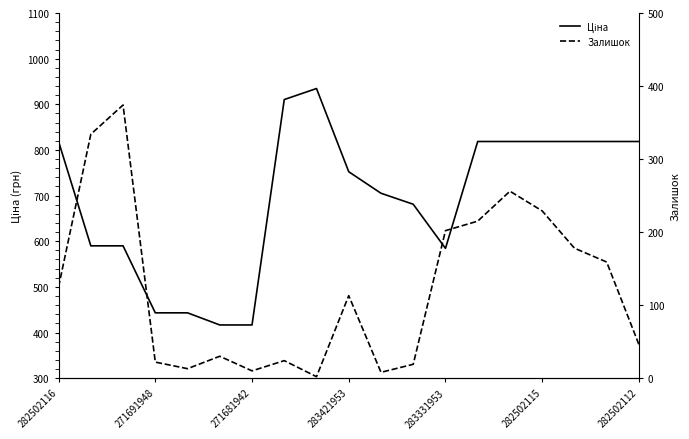

What is the difference between the Ціна values at 8 and 17?

116.0